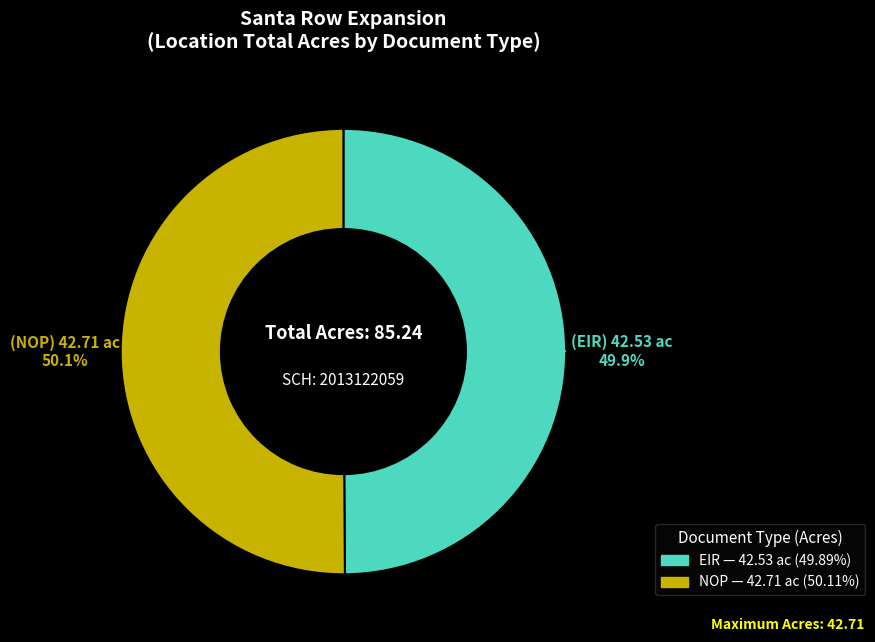

What percentage do NOP and EIR together represent?

100.0%